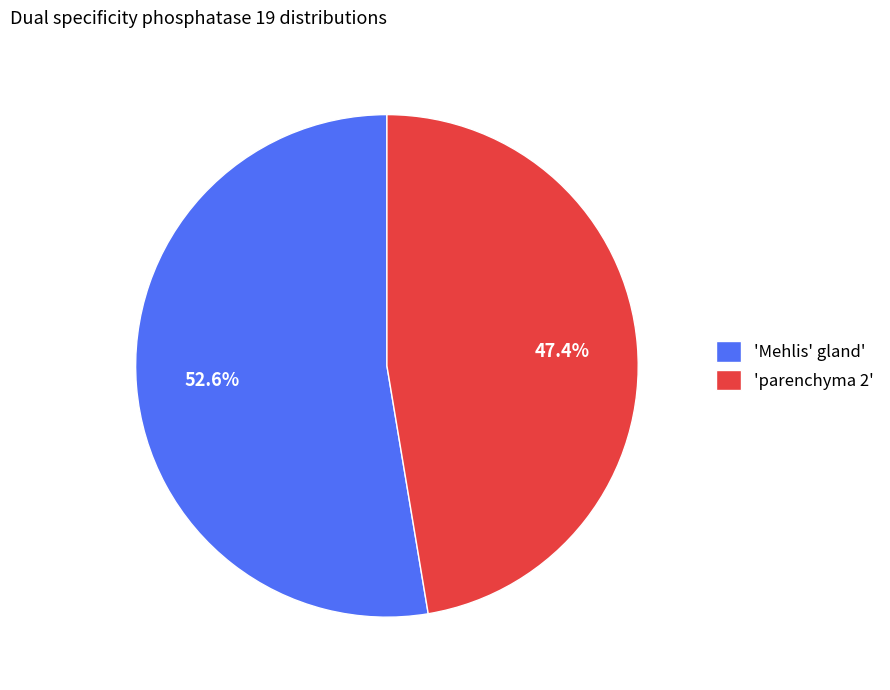

How many slices are in this pie chart?

2